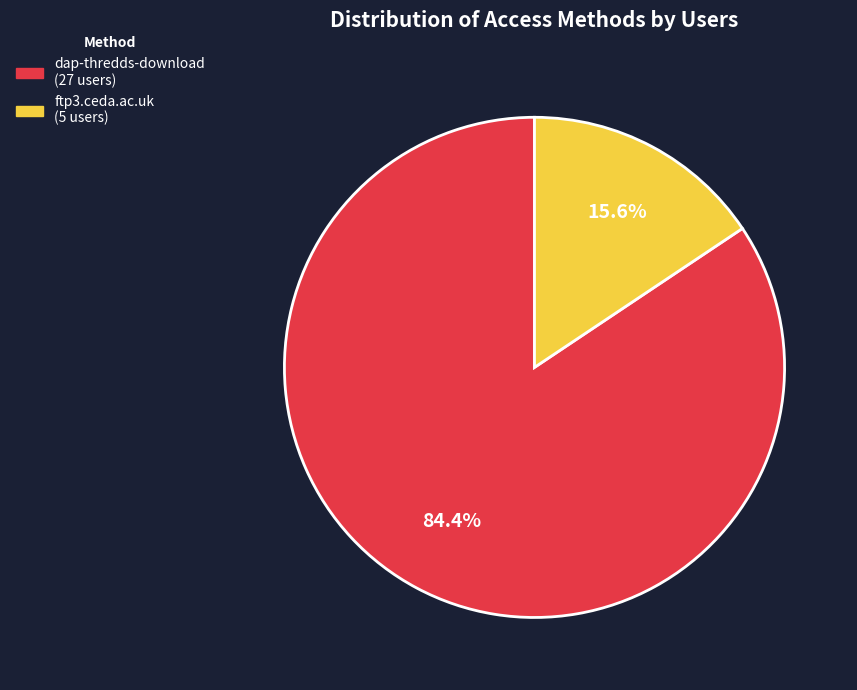

To the nearest percent, what is the difference between the dap-thredds-download and ftp3.ceda.ac.uk slice percentages?

69%